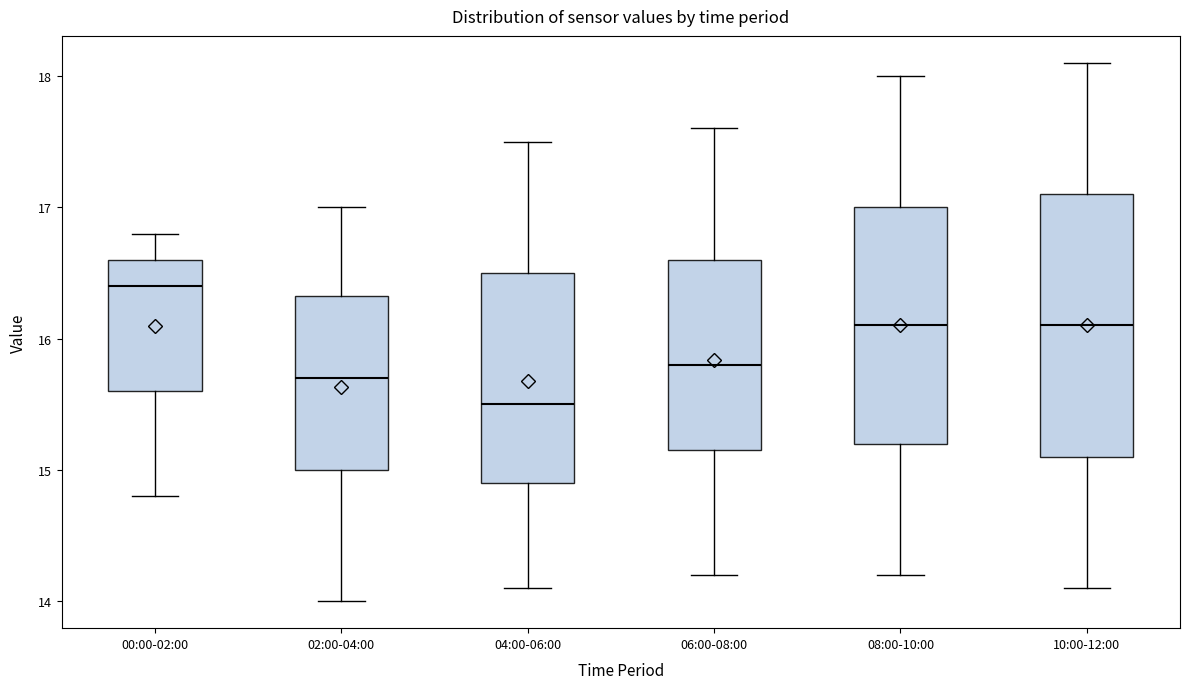

Which box has the lowest median line?

04:00-06:00